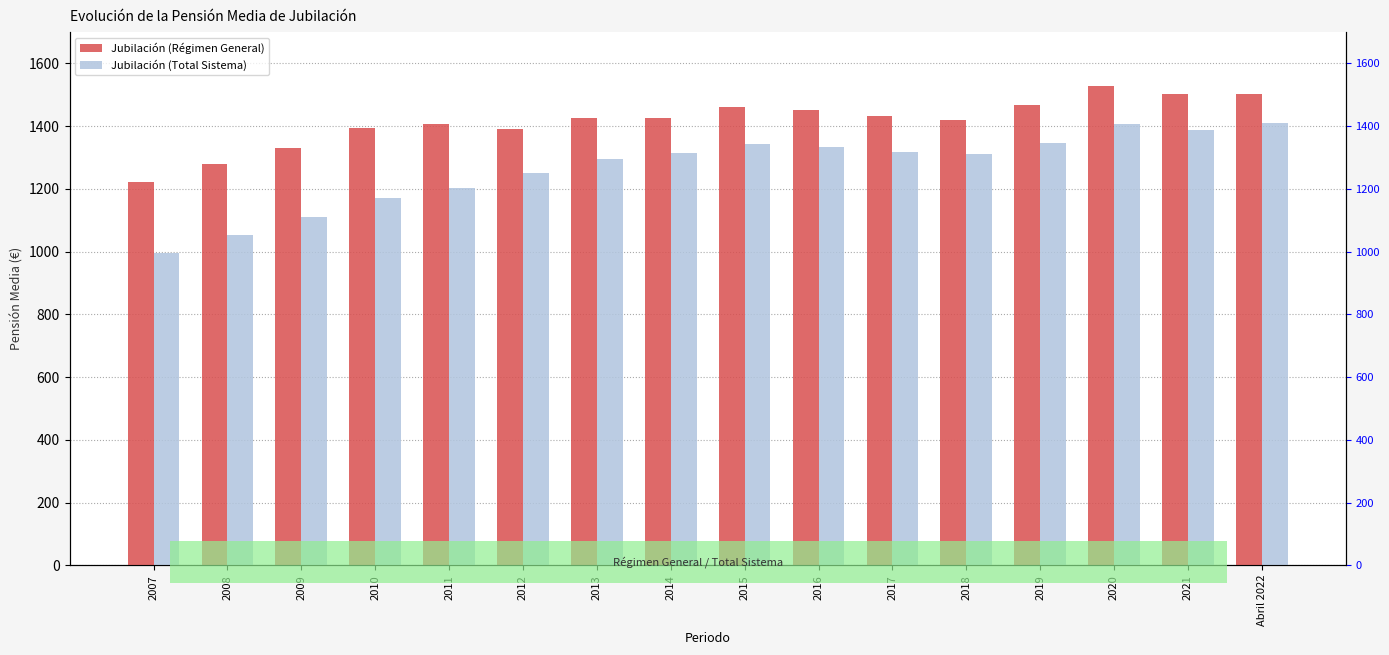

Rank the series by their average value, from lowest to highest.

Jubilación (Total Sistema), Jubilación (Régimen General)